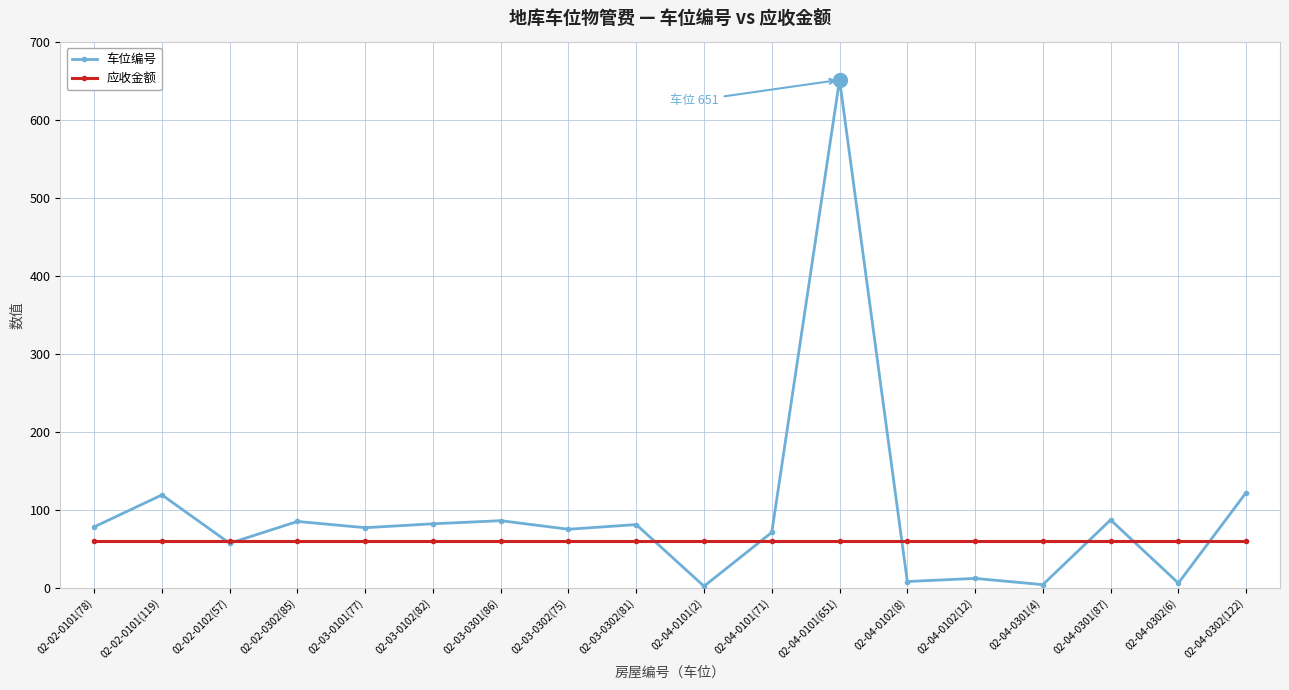

Which series has the largest total across all categories?

车位编号